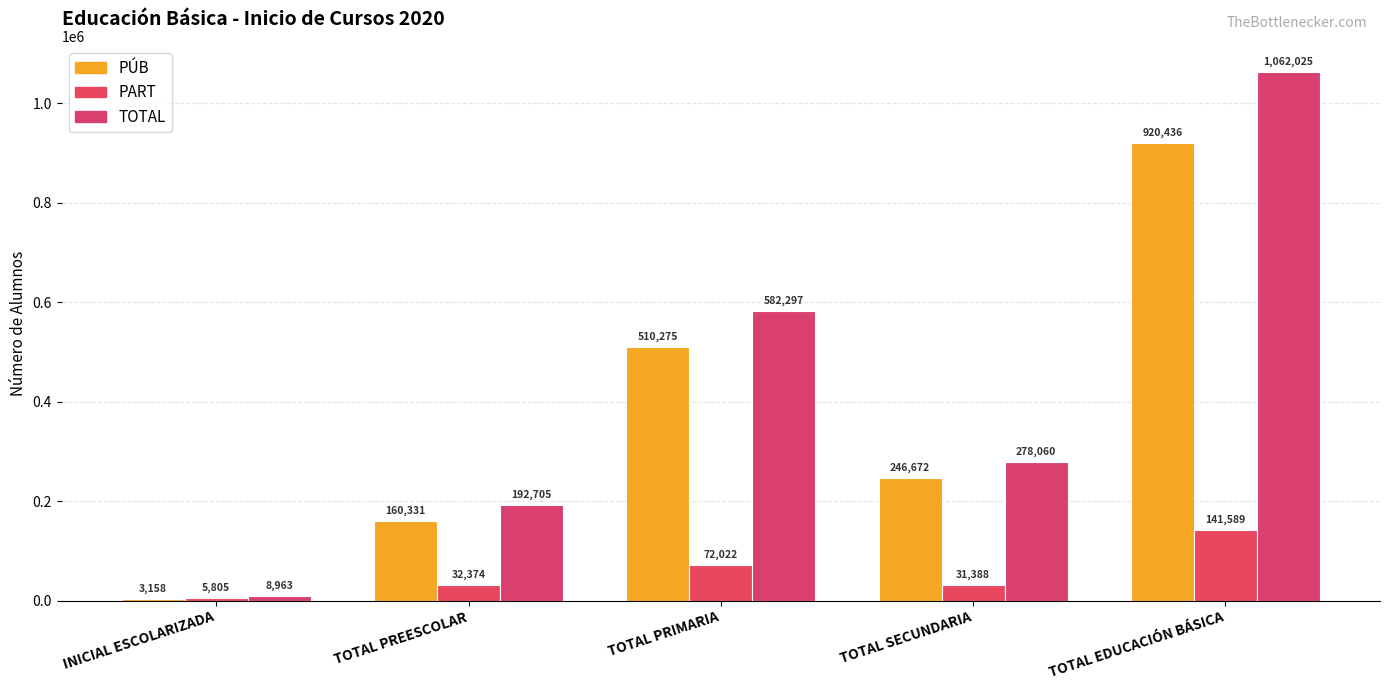

At which label does PÚB reach its peak?

TOTAL EDUCACIÓN BÁSICA